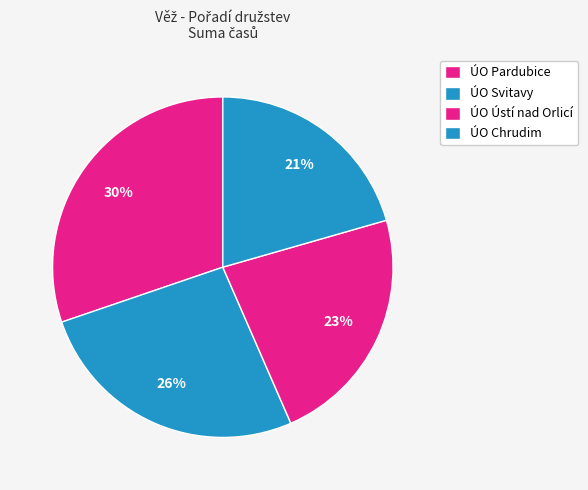

To the nearest percent, what portion does ÚO Chrudim represent?

21%